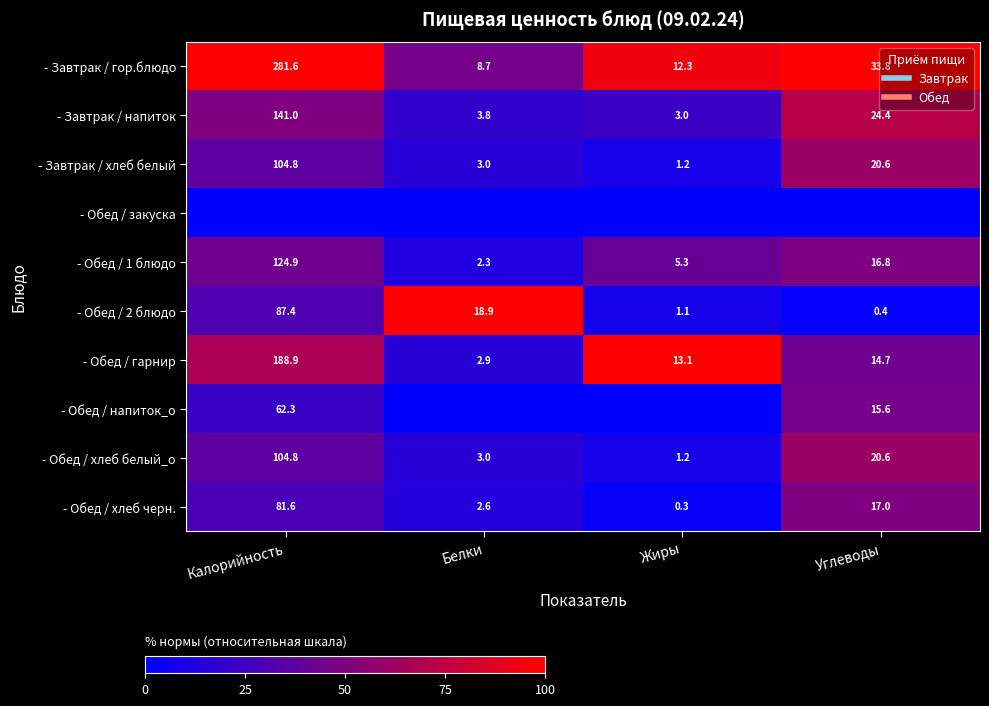

List the labels in order of - Завтрак / хлеб белый value, smallest first.

Жиры, Белки, Калорийность, Углеводы